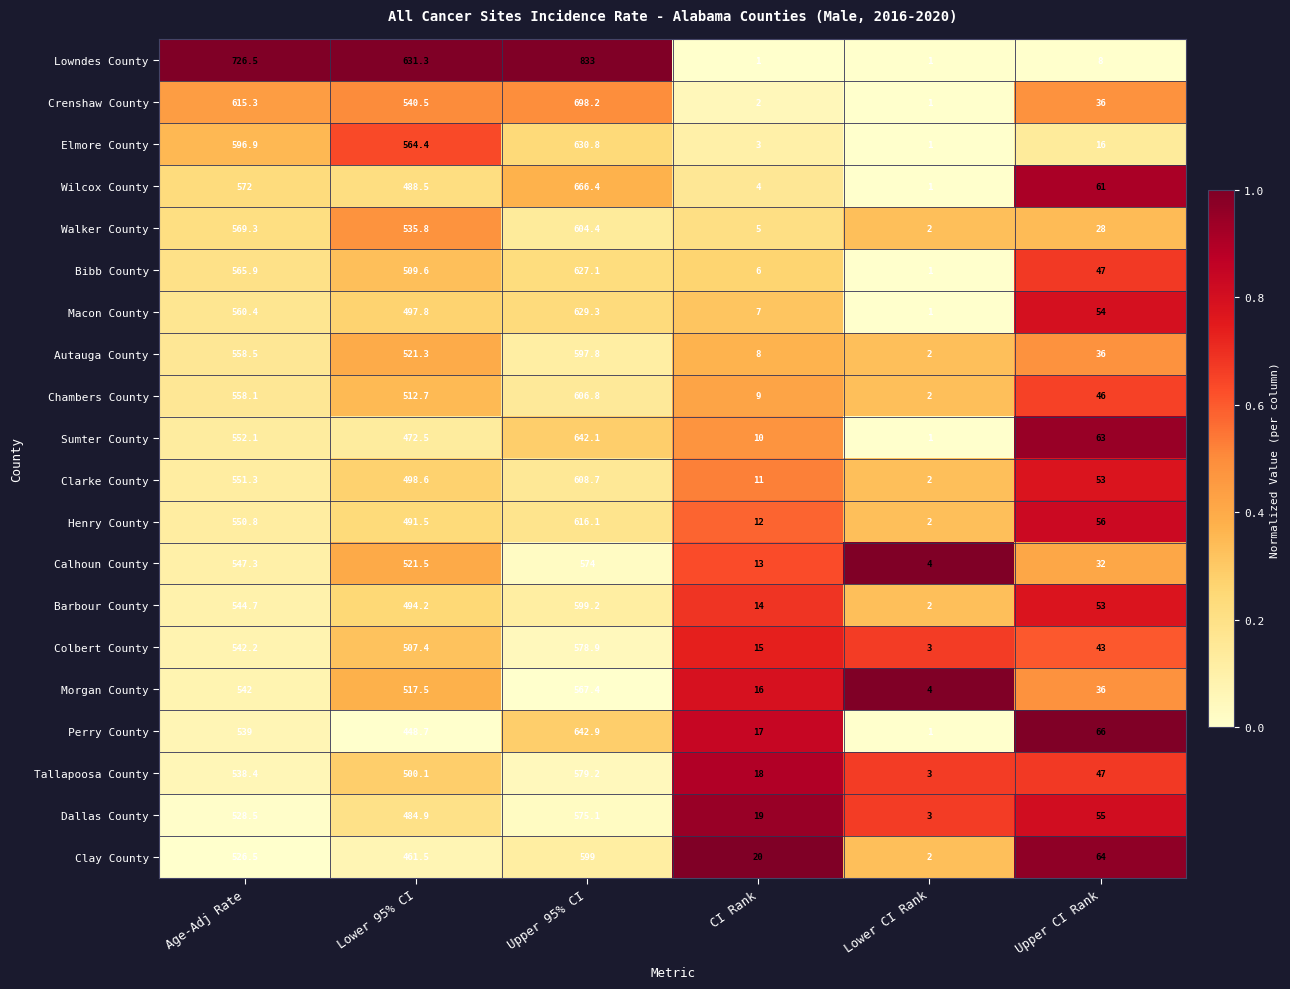

Which series changed the most between Age-Adj Rate and Lower 95% CI?

Lowndes County